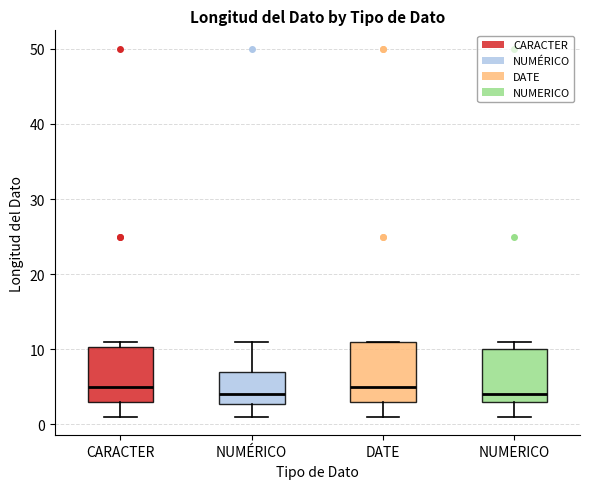

Reading left to right, read every box against the y-axis: the position of its median line, the range the box covers, and the ends of its whiskers. The values are not printed on the chart, so give them approximately, as read against the axis.

CARACTER: median 5, box 3 to 10, whiskers 1 to 11
NUMÉRICO: median 4, box 3 to 7, whiskers 1 to 11
DATE: median 5, box 3 to 11, whiskers 1 to 11
NUMERICO: median 4, box 3 to 10, whiskers 1 to 11